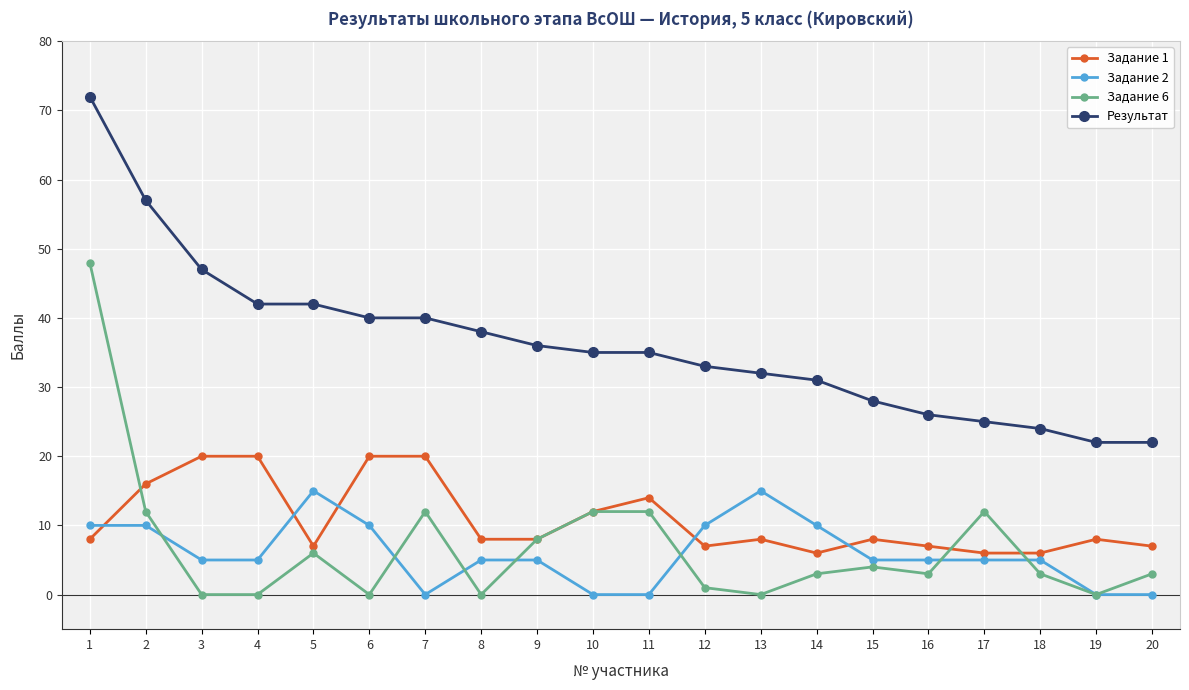

Is the value of Результат at 3 greater than the value of Задание 2 at 4?

Yes